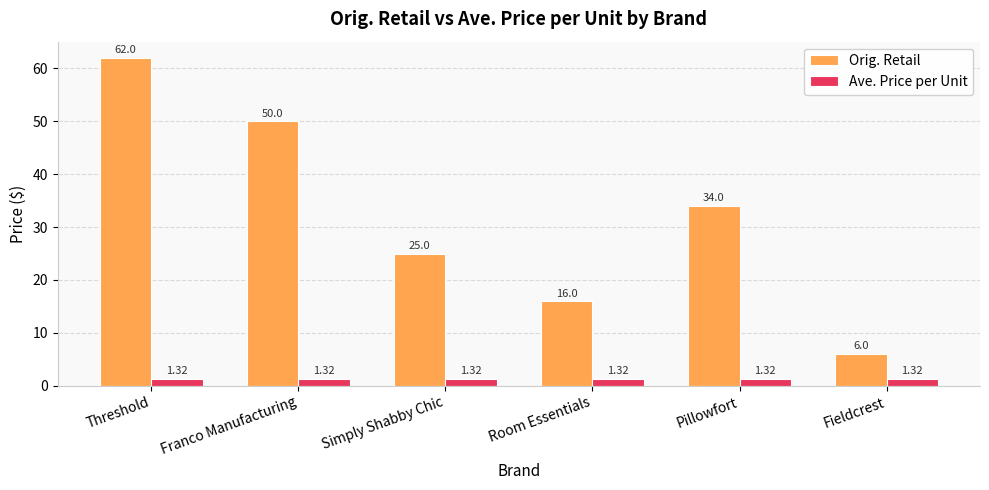

Where is Orig. Retail nearest to the value 33?

Pillowfort